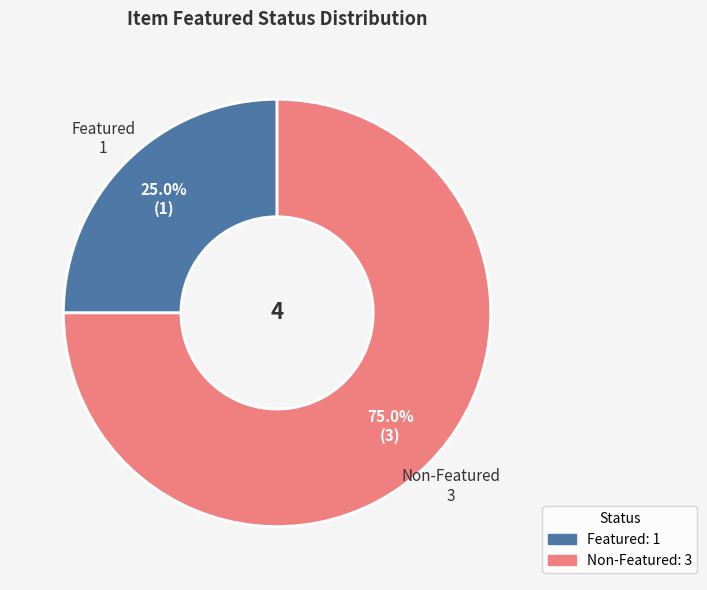

Is there any slice that represents more than half of the pie?

Yes